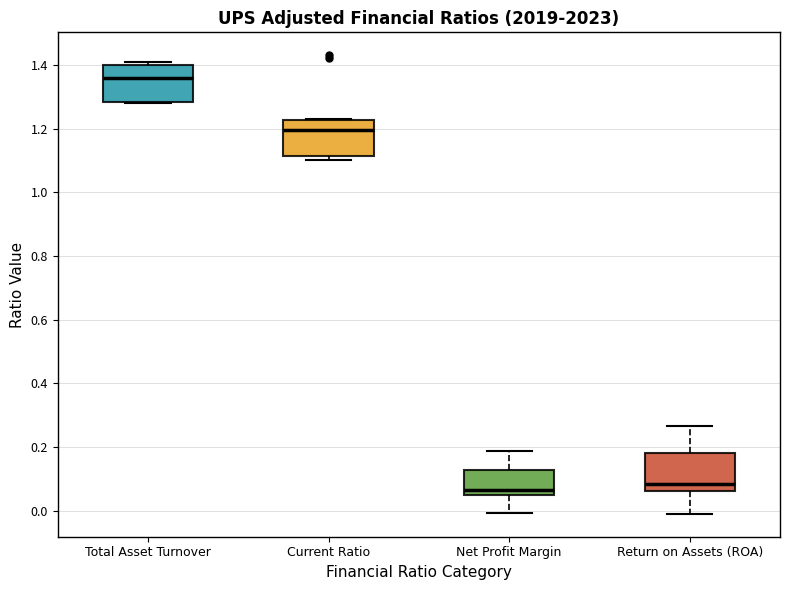

Where is the lower edge of the box for Total Asset Turnover on the y-axis? The values are not printed on the chart, so give them approximately, as read against the axis.

1.28